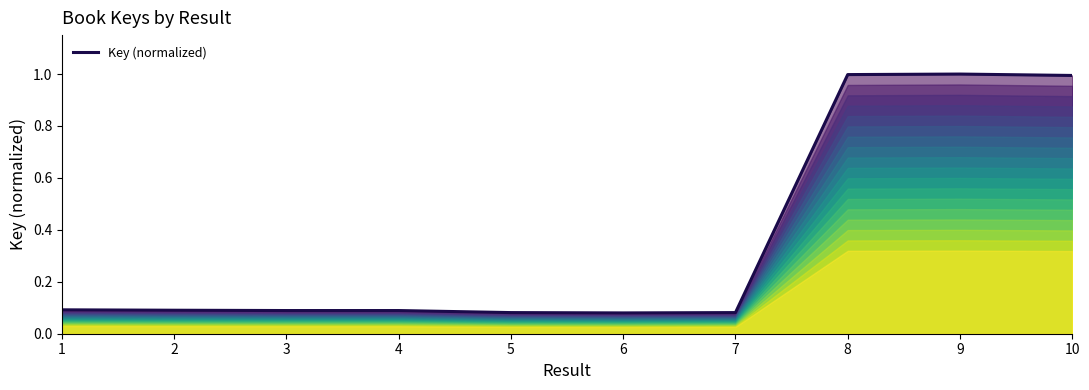

The chart shows a value of 0.1 at 7. True or false?

True